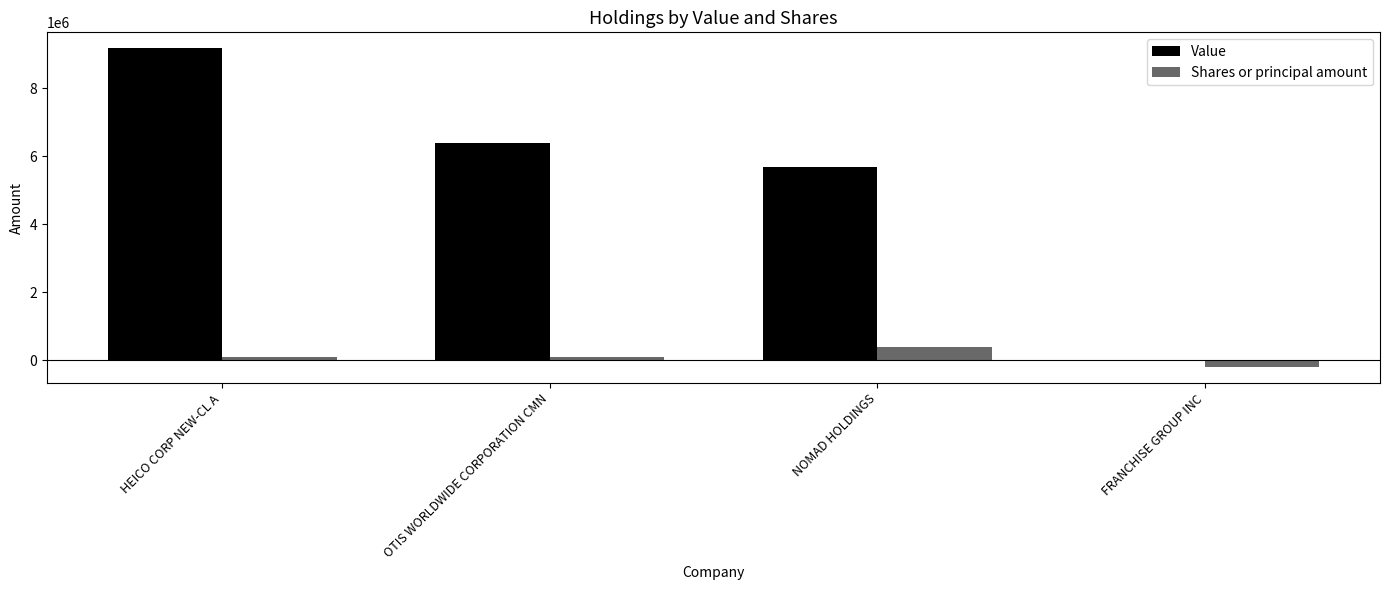

Are the bars grouped side by side (vs. stacked)?

Yes